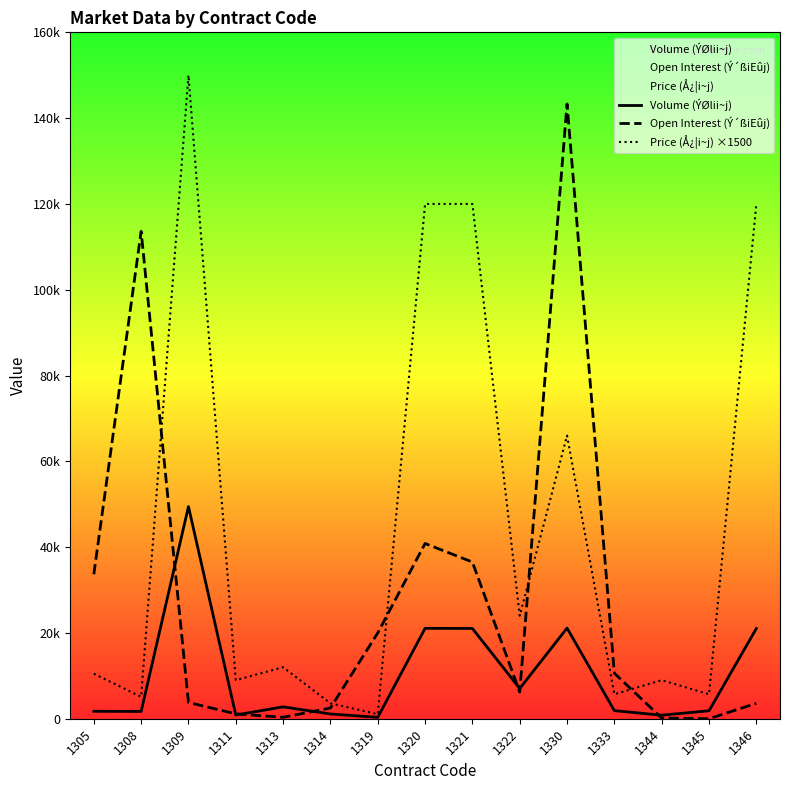

The value of Open Interest (Ý´ßiEûj) at 1319 is 13323. True or false?

False